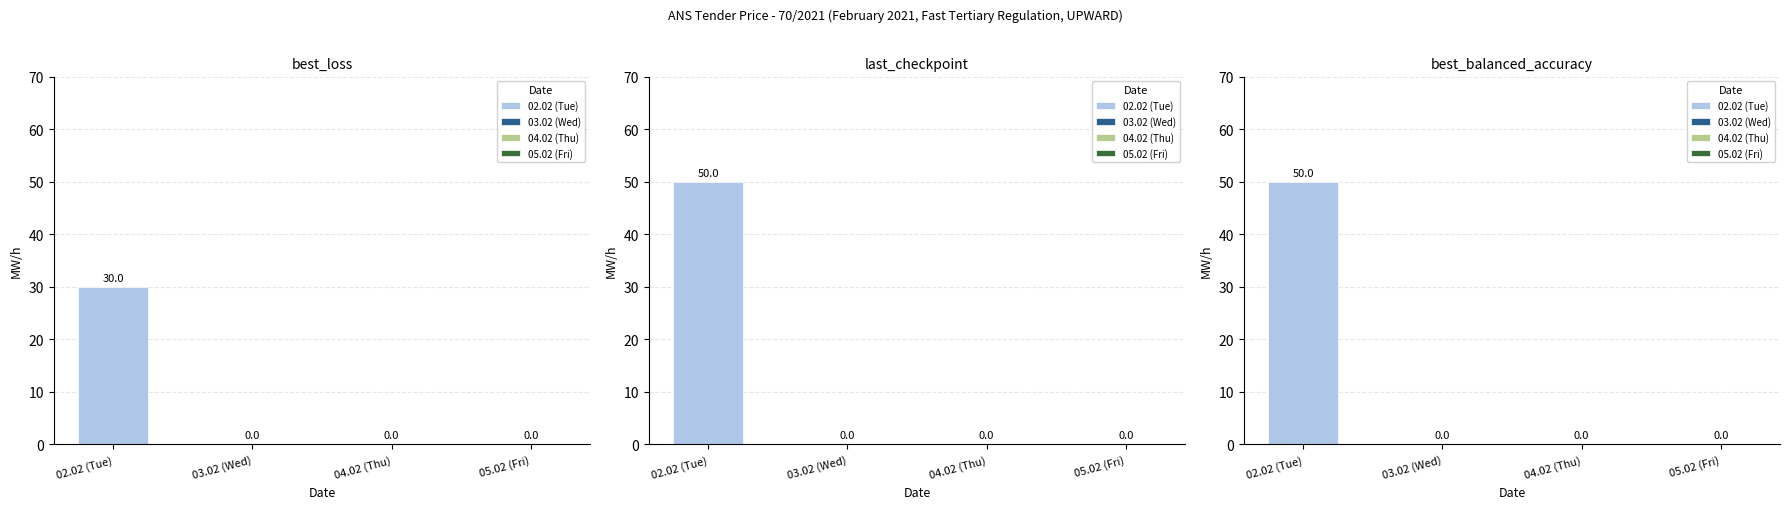

Does the chart contain stacked bars?

No